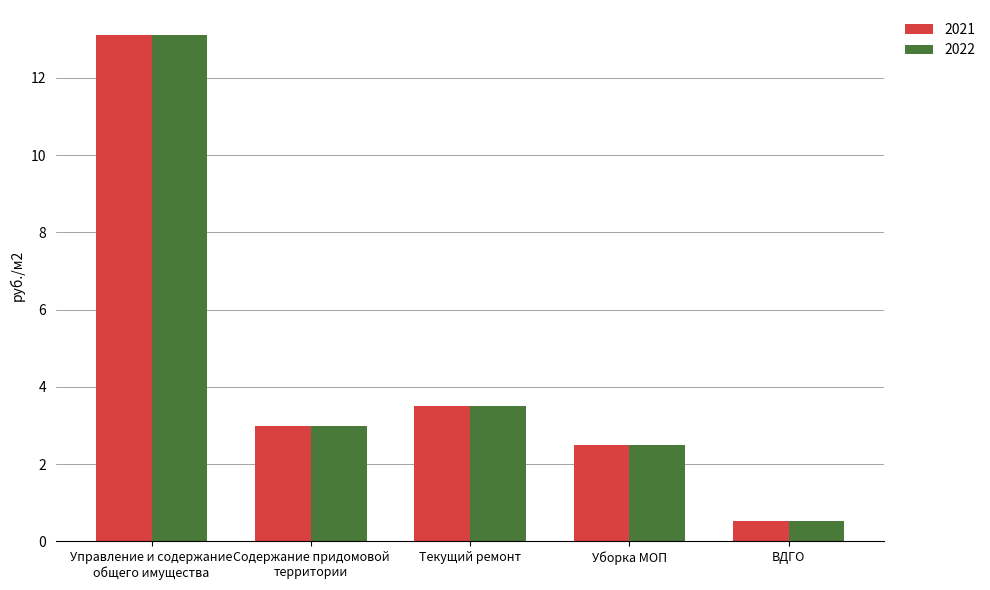

What is the label of the 1st bar from the right?

ВДГО